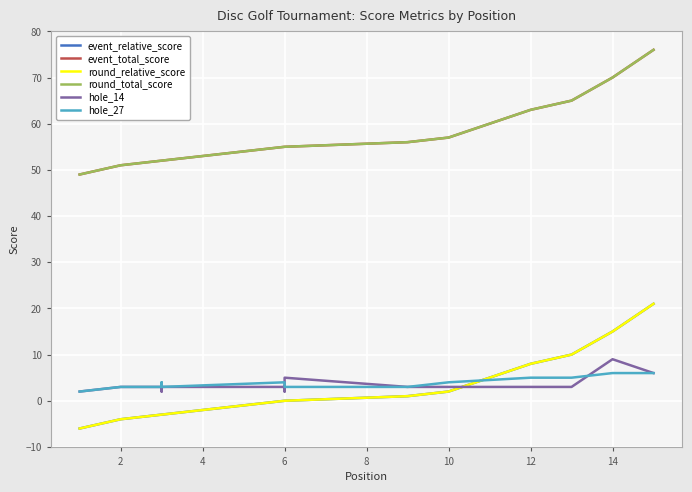

How many times do event_relative_score and hole_27 cross each other?

1